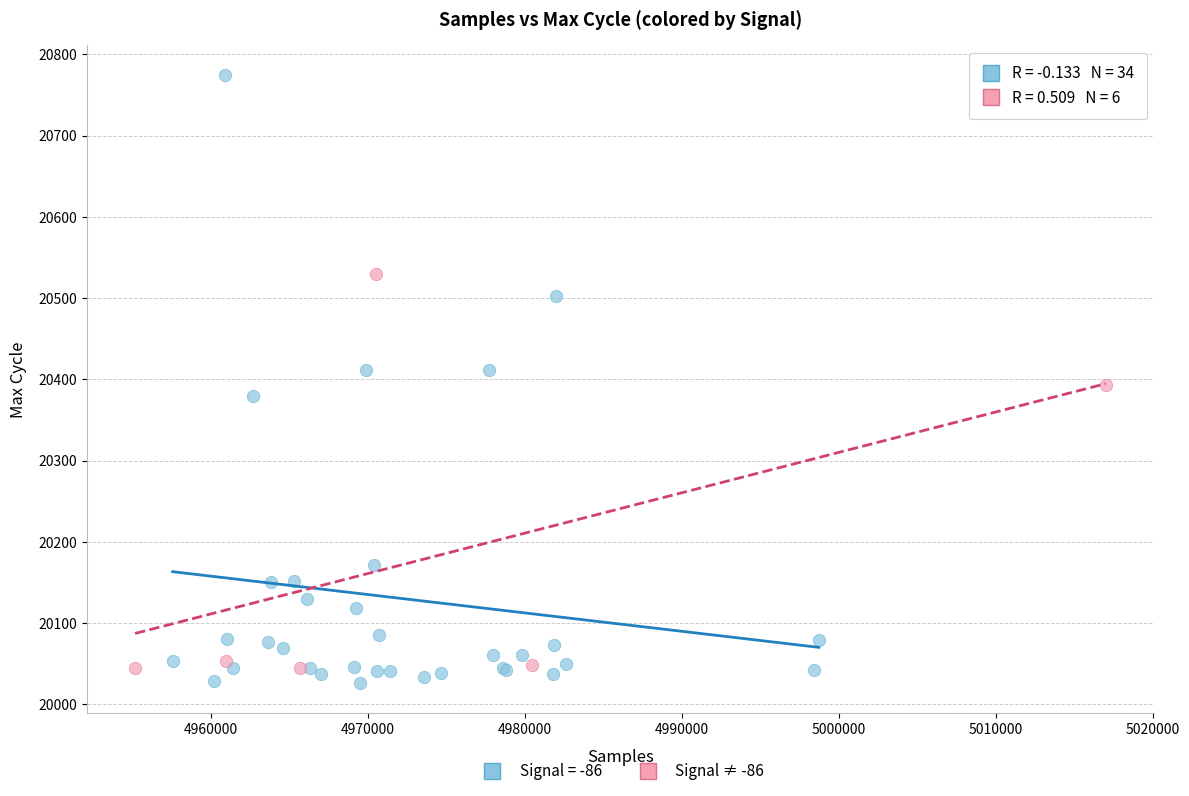

Which series reaches the maximum Y coordinate?

Signal = -86